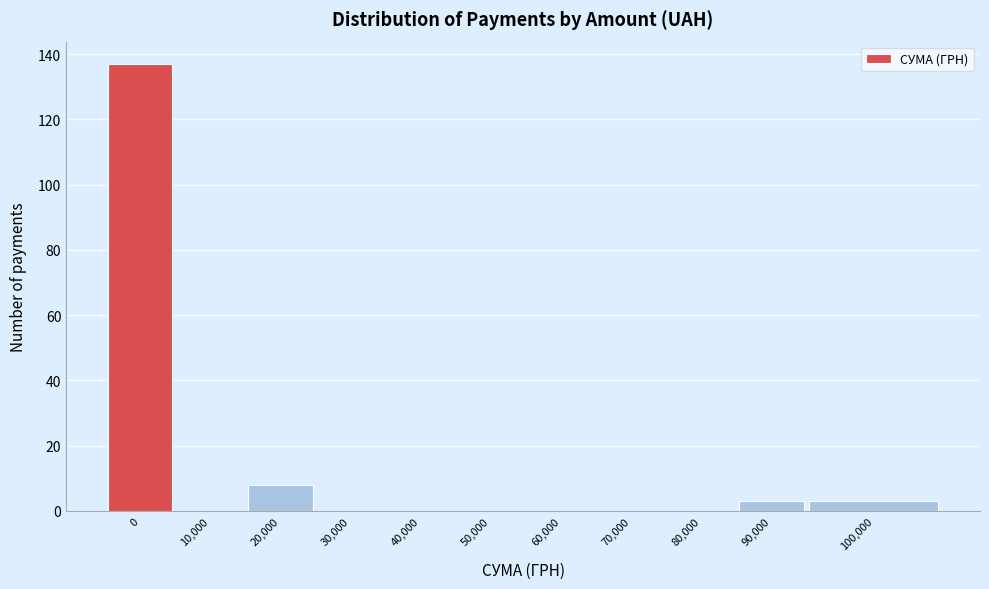

Reading left to right, extract all data points from this chart.

0=137	10,000=0	20,000=8	30,000=0	40,000=0	50,000=0	60,000=0	70,000=0	80,000=0	90,000=3	100,000=3